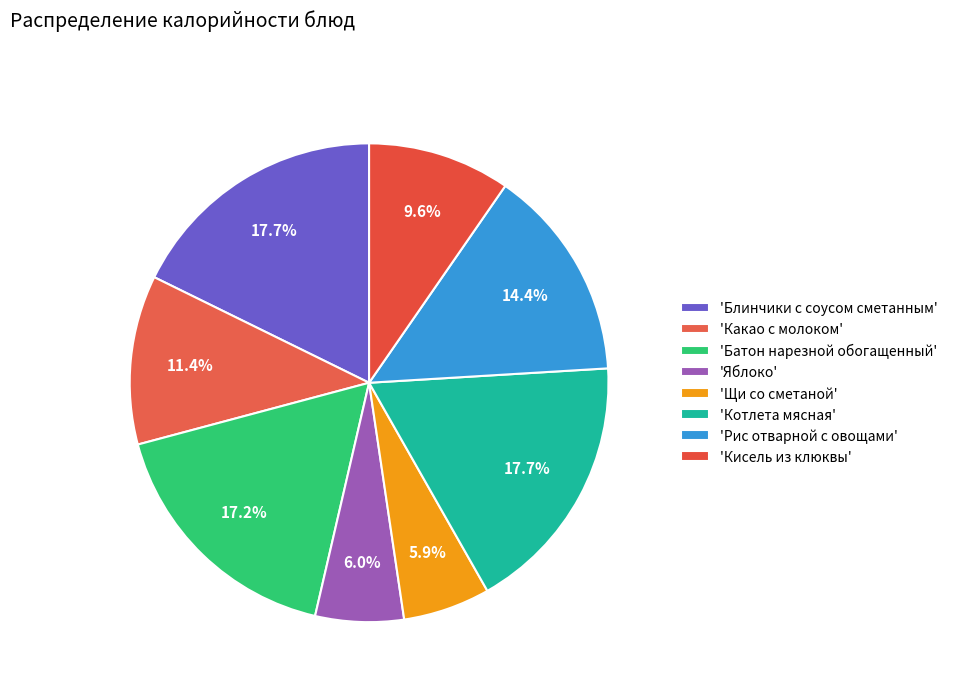

Is there a majority slice in this chart?

No